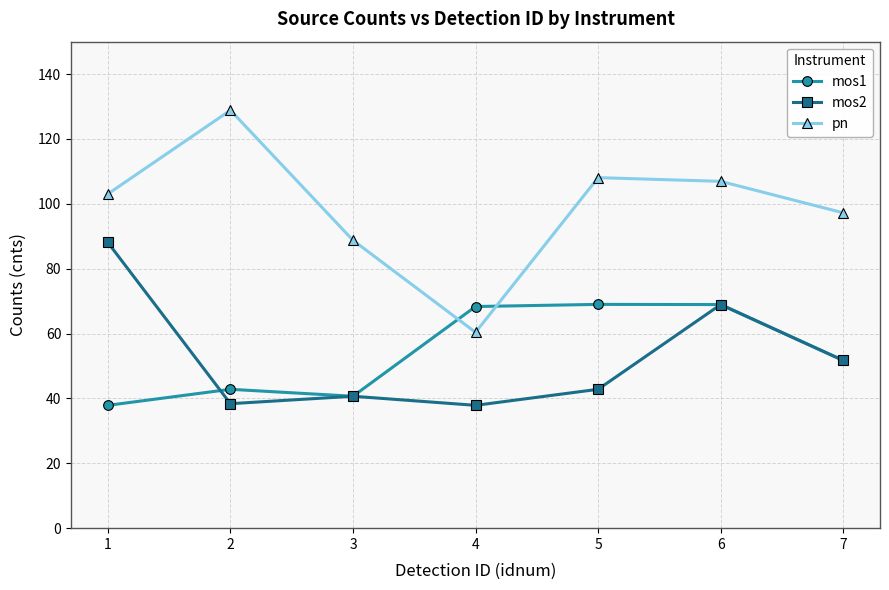

Where is the first local maximum for mos1?

2